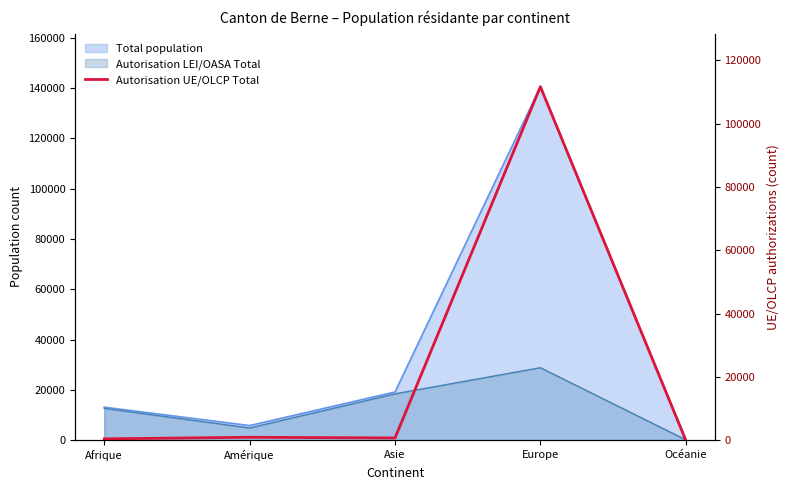

What is the label of the 4th point from the left?

Europe